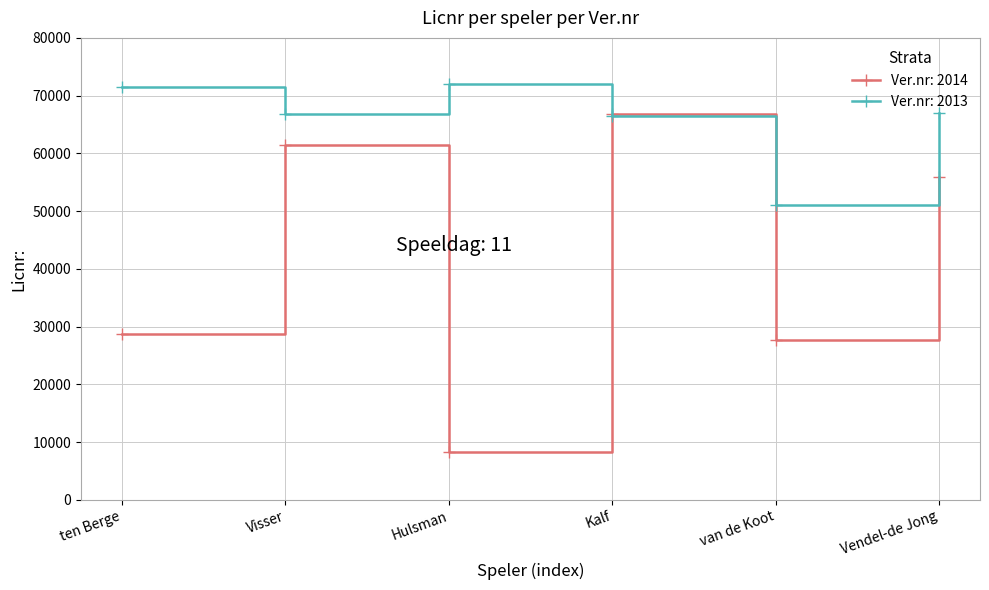

What is the spread (max minus min) of values at Kalf?

365